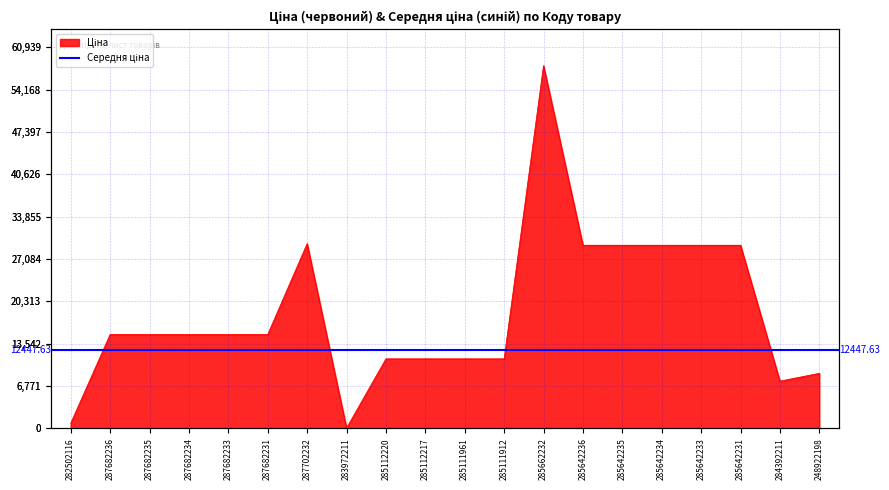

Where is the first local maximum?

287702232